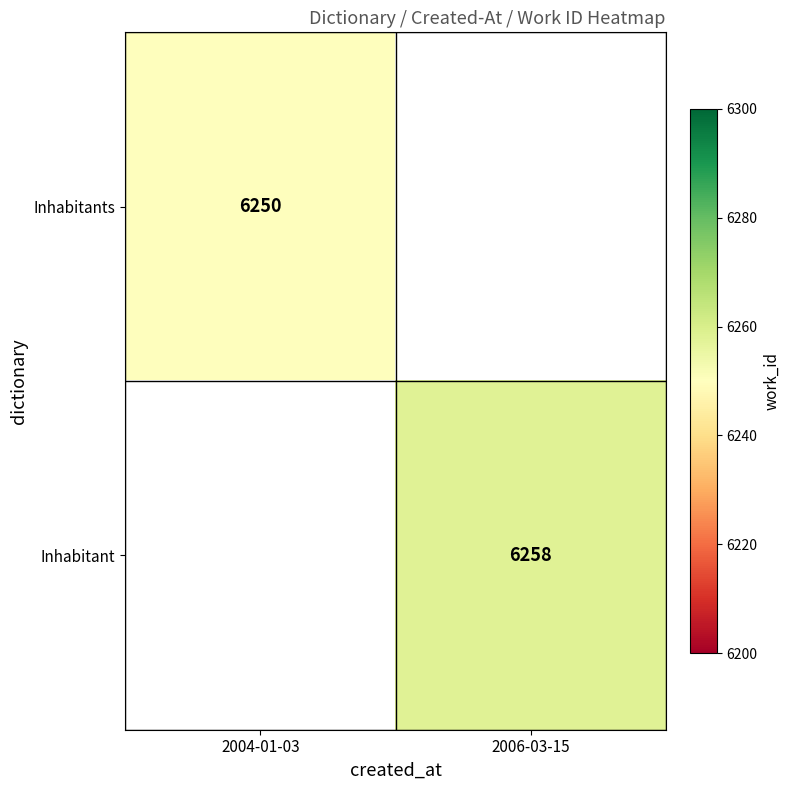

Is it true that Inhabitant equals 10775 at 2006-03-15?

False